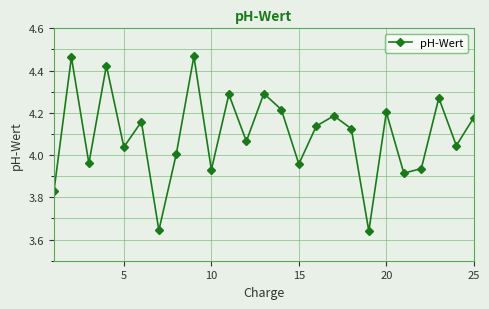

How many interior local peaks (higher than both neighbors) does the data have?

9